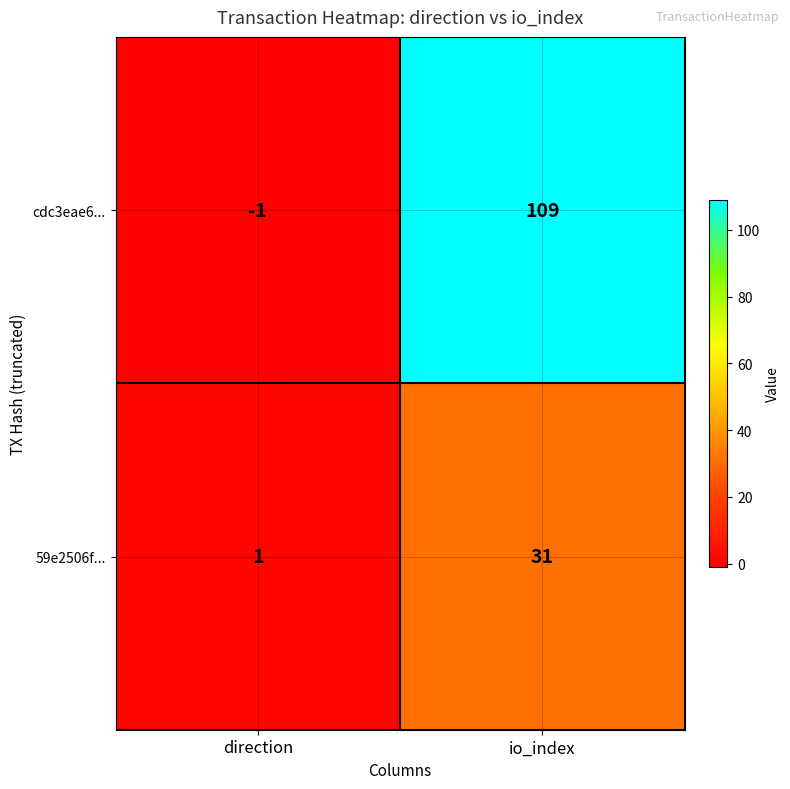

Which series has the widest spread of values?

cdc3eae6...